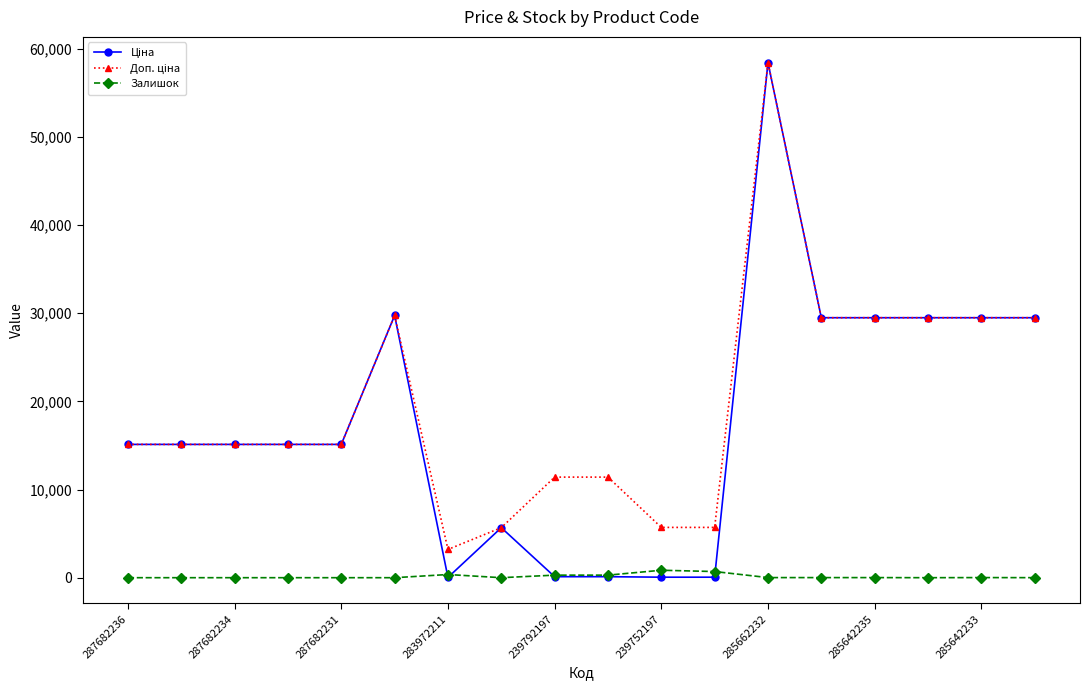

At how many categories does at least one series exceed 25944?

7